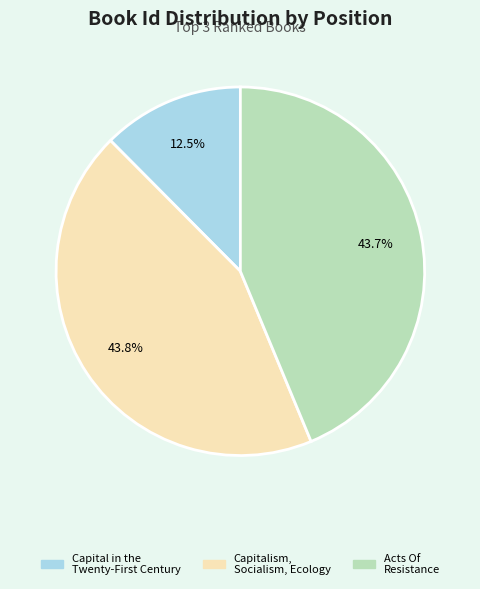

Which slice is the smallest?

Capital in the Twenty-First Century